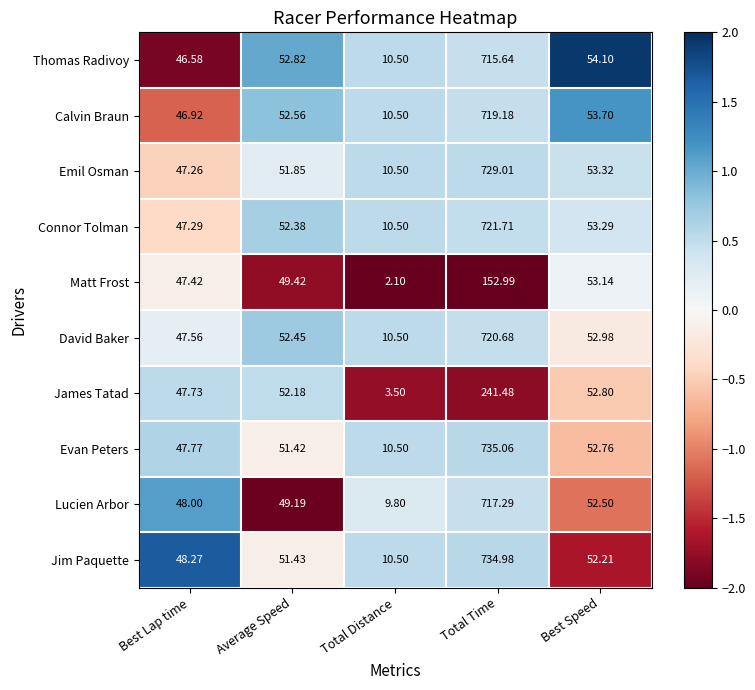

Which series has the largest total across all categories?

Evan Peters